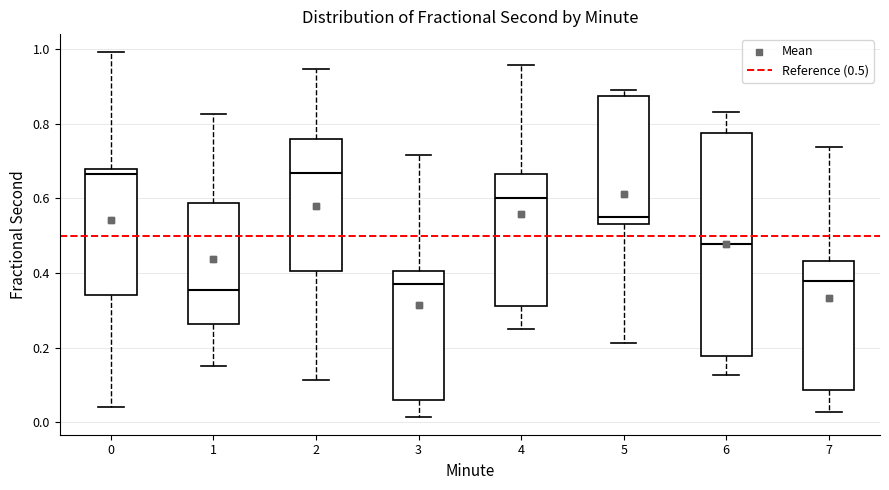

Where does the median line of the box at x = 1 sit on the y-axis? The values are not printed on the chart, so give them approximately, as read against the axis.

0.36